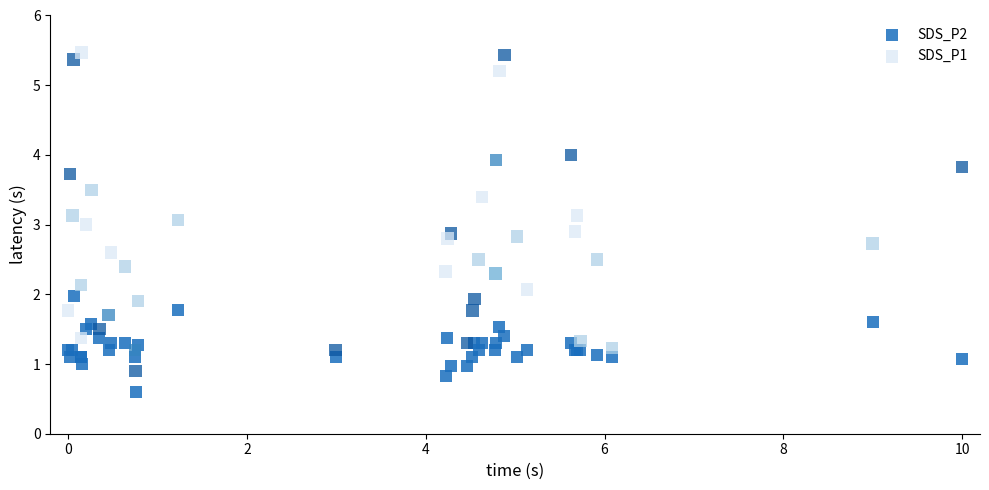

Which series has the widest spread of Y values?

SDS_P1